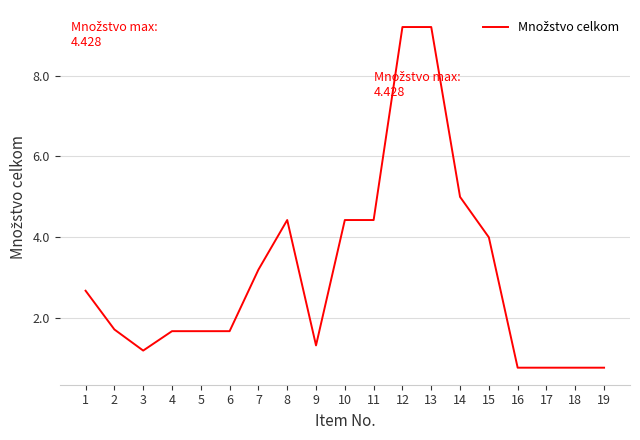

Where is the first local minimum?

3